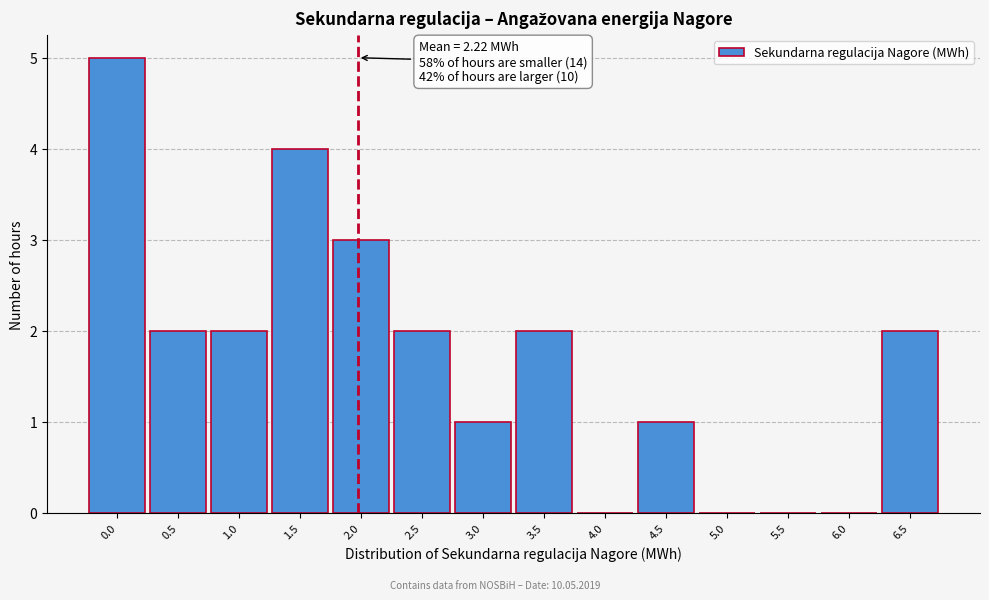

Reading left to right, transcribe all the data shown in this chart.

0.0=5	0.5=2	1.0=2	1.5=4	2.0=3	2.5=2	3.0=1	3.5=2	4.0=0	4.5=1	5.0=0	5.5=0	6.0=0	6.5=2